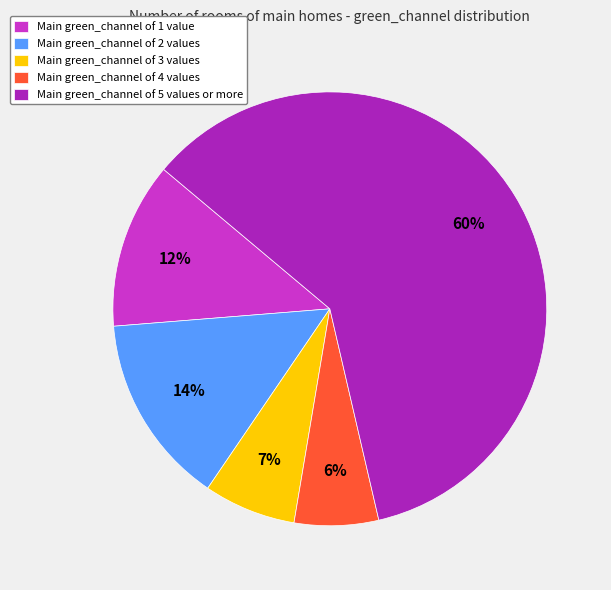

What is the largest slice in the pie chart?

Main green_channel of 5 values or more